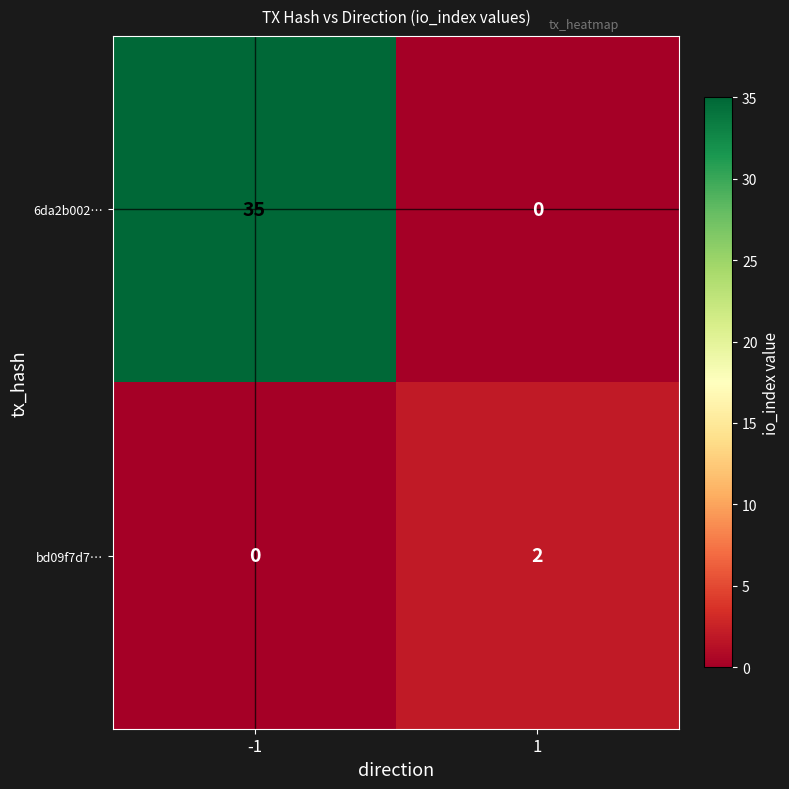

What is the difference between the highest and lowest values at -1?

35